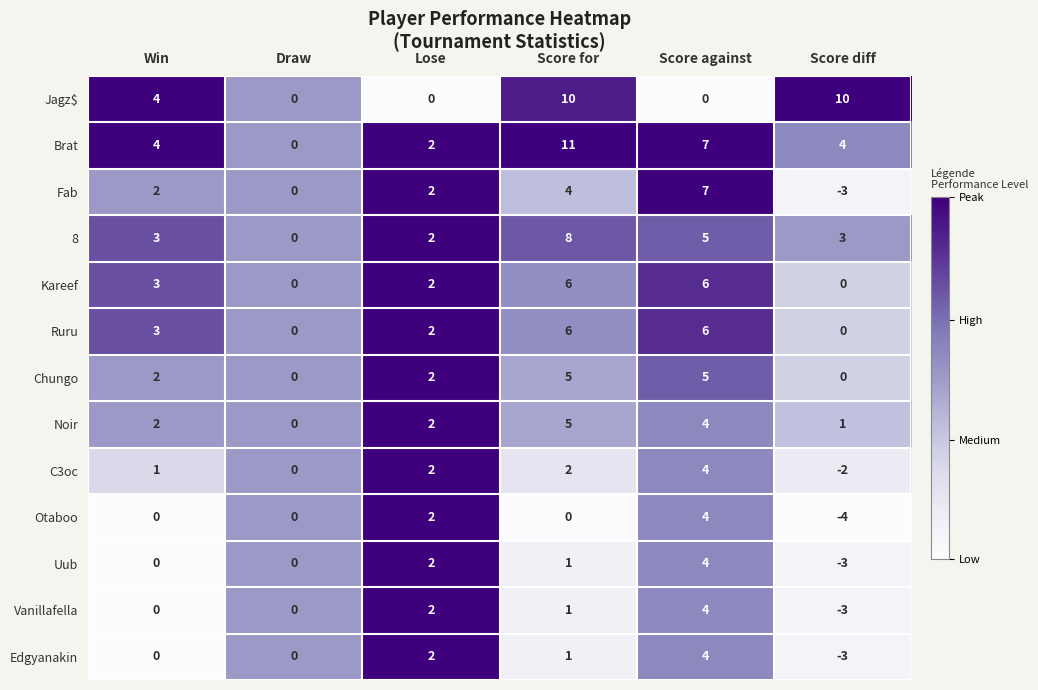

What is the approximate value of Uub at Score against?

4